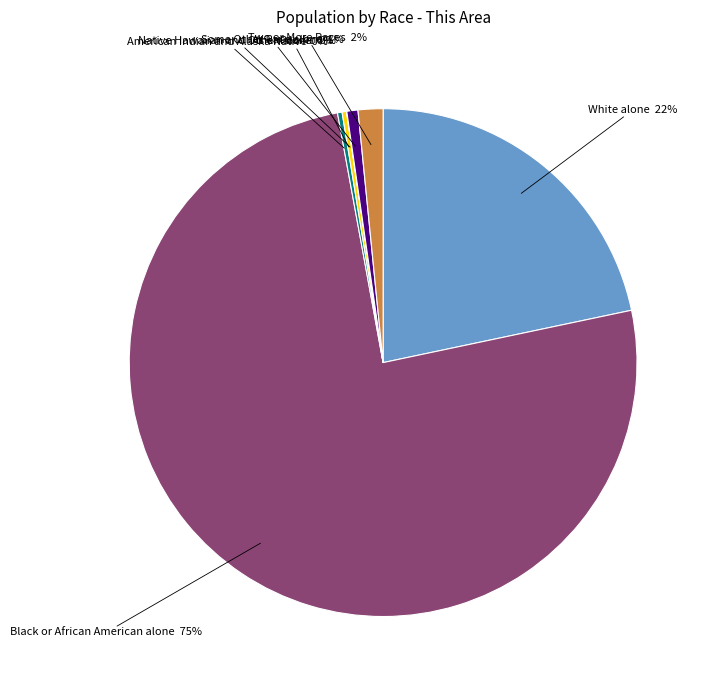

To the nearest percent, what is the combined percentage of White alone and Asian alone?

22%